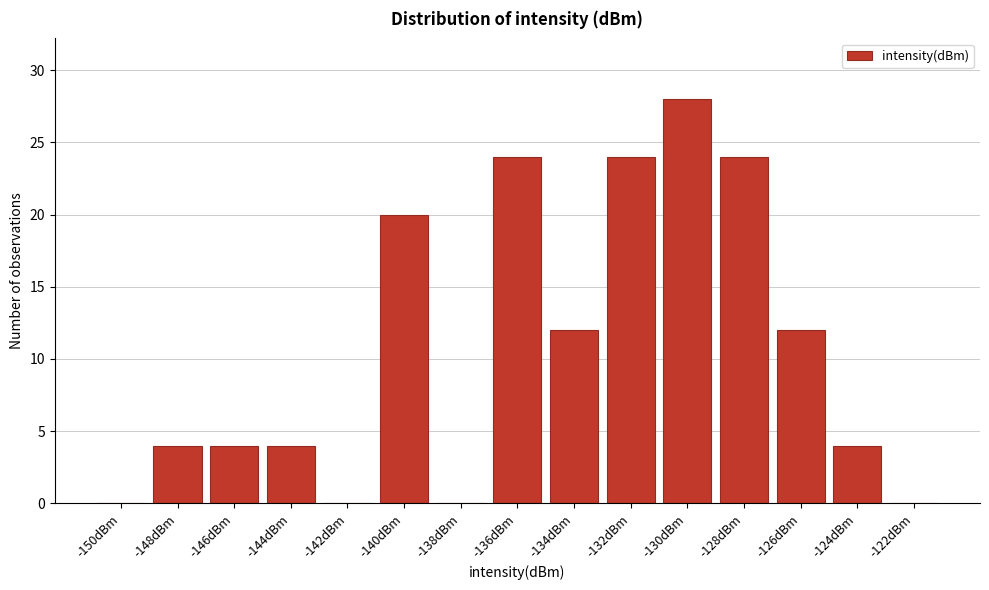

Reading left to right, extract all data points from this chart.

-150dBm=0	-148dBm=4	-146dBm=4	-144dBm=4	-142dBm=0	-140dBm=20	-138dBm=0	-136dBm=24	-134dBm=12	-132dBm=24	-130dBm=28	-128dBm=24	-126dBm=12	-124dBm=4	-122dBm=0